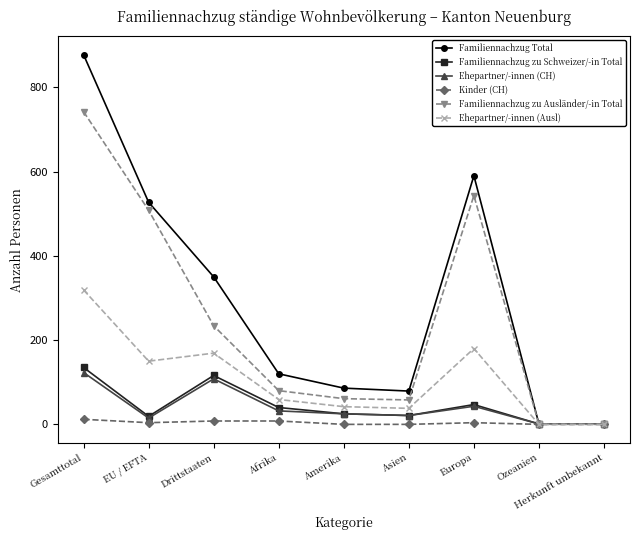

How many lines are shown in the chart?

6